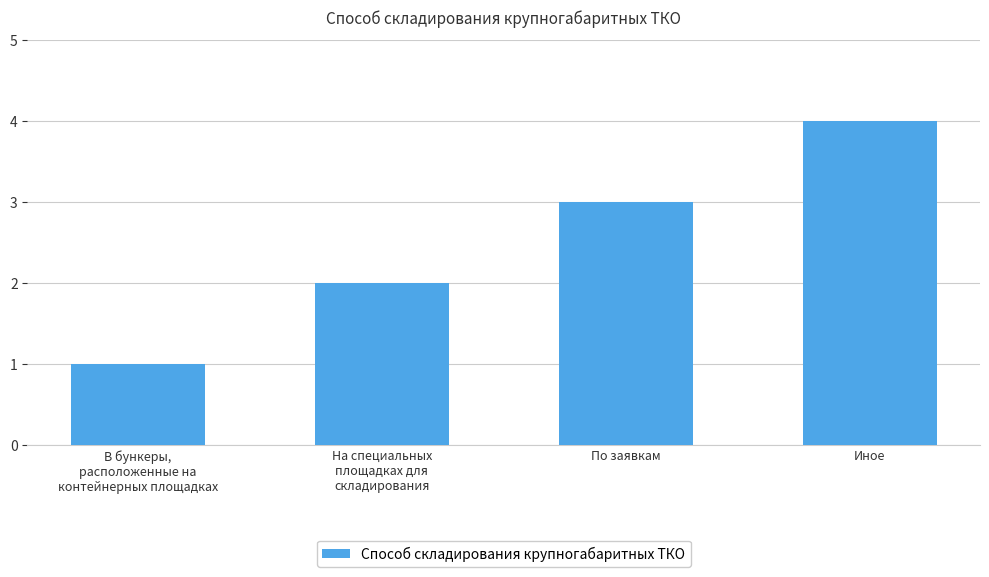

The chart shows a value of 1 at По заявкам. True or false?

False